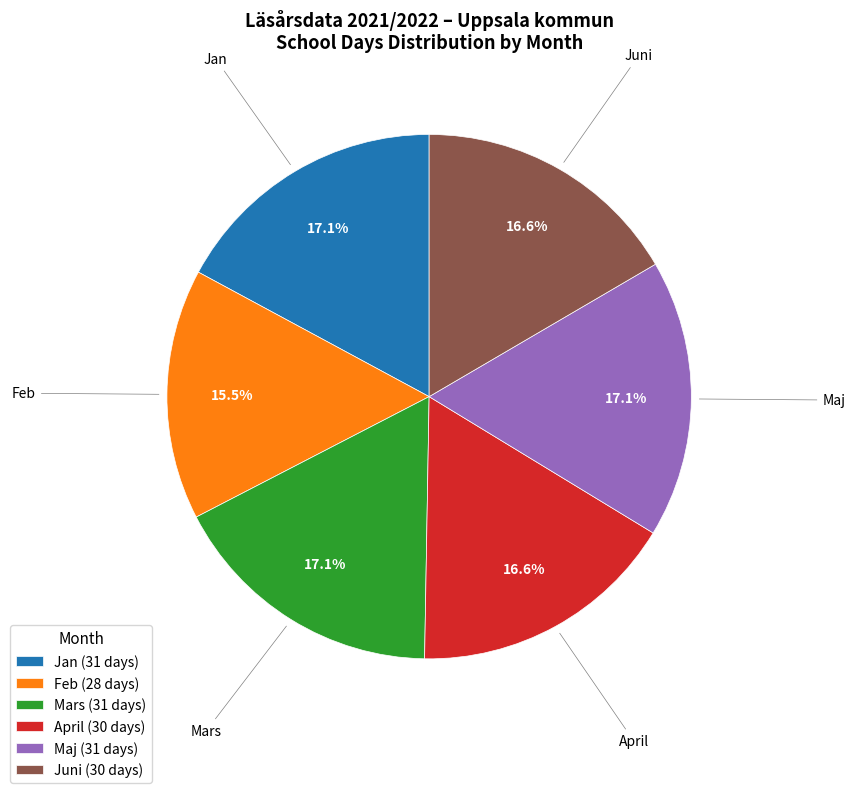

Which category has the smallest portion of the pie?

Feb